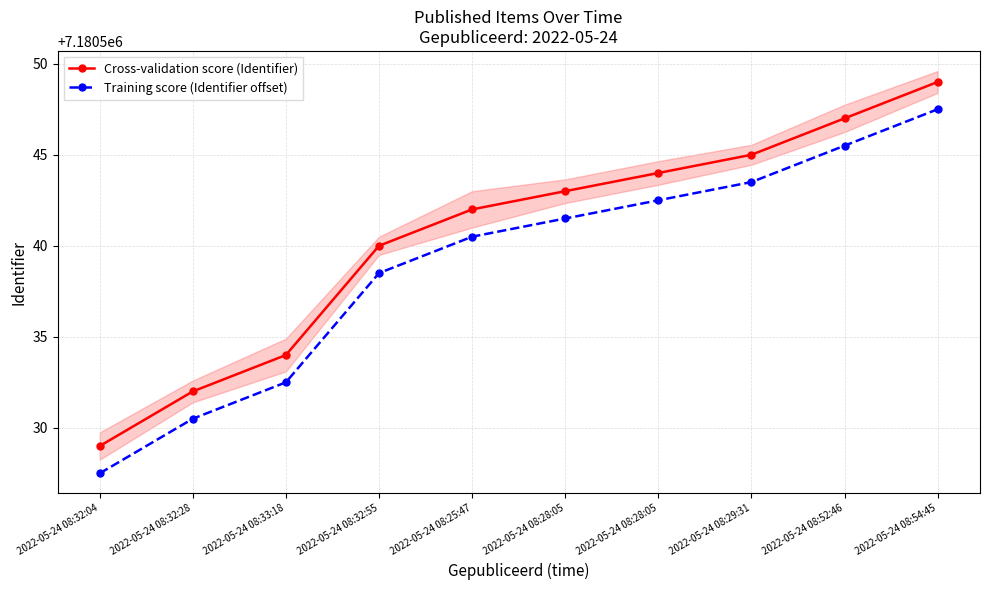

Reading left to right, list all the values displayed in this chart.

Cross-validation score (Identifier): 7180529.0	7180532.0	7180534.0	7180540.0	7180542.0	7180543.0	7180544.0	7180545.0	7180547.0	7180549.0
Training score (Identifier offset): 7180527.5	7180530.5	7180532.5	7180538.5	7180540.5	7180541.5	7180542.5	7180543.5	7180545.5	7180547.5